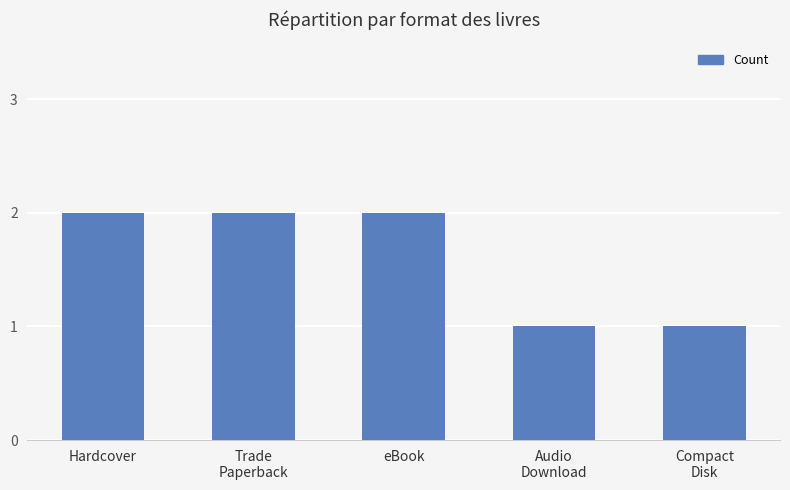

How many bars are there in total?

5